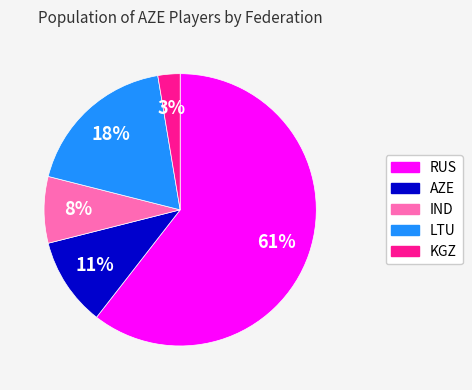

Rank the categories by value from lowest to highest.

KGZ, IND, AZE, LTU, RUS